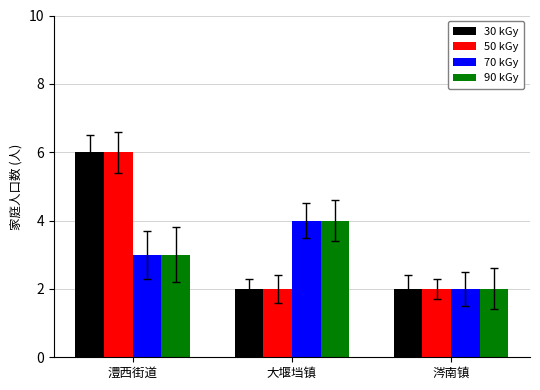

What is the label of the 3rd bar from the left?

涔南镇